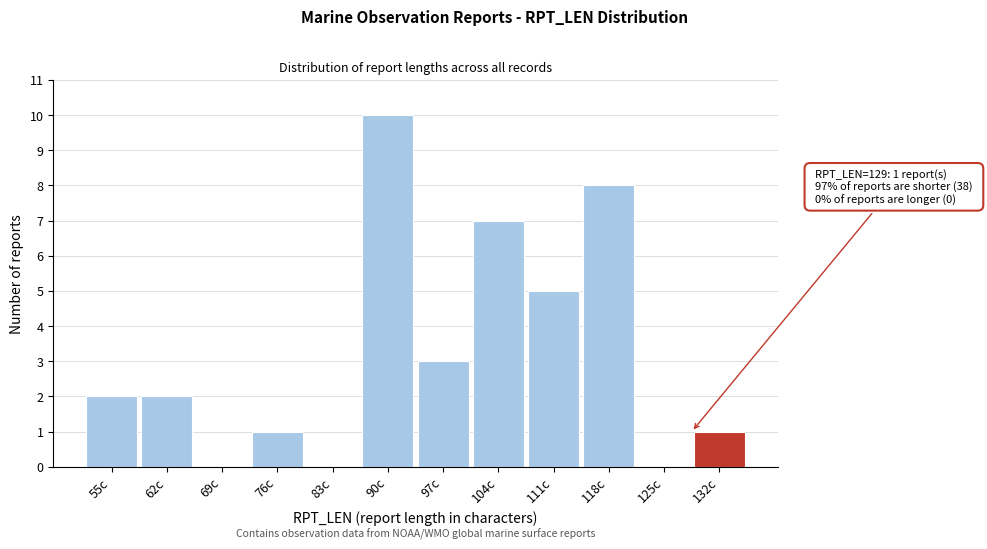

Which range on the x-axis has the tallest bar?

87 to 94